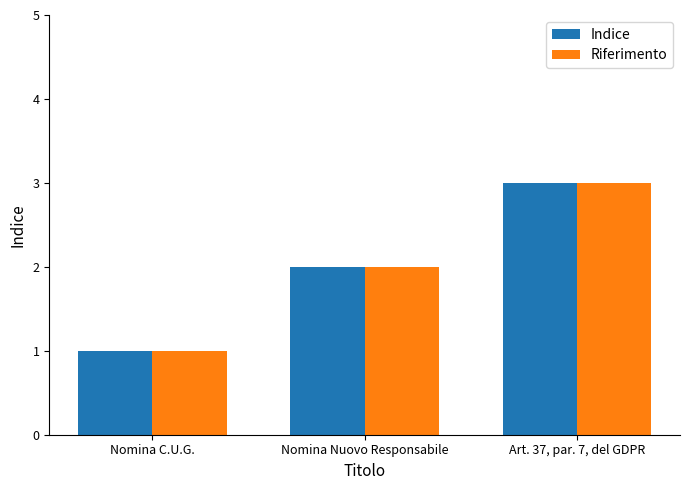

Reading right to left, extract all data points from this chart.

Indice: 3	2	1
Riferimento: 3	2	1